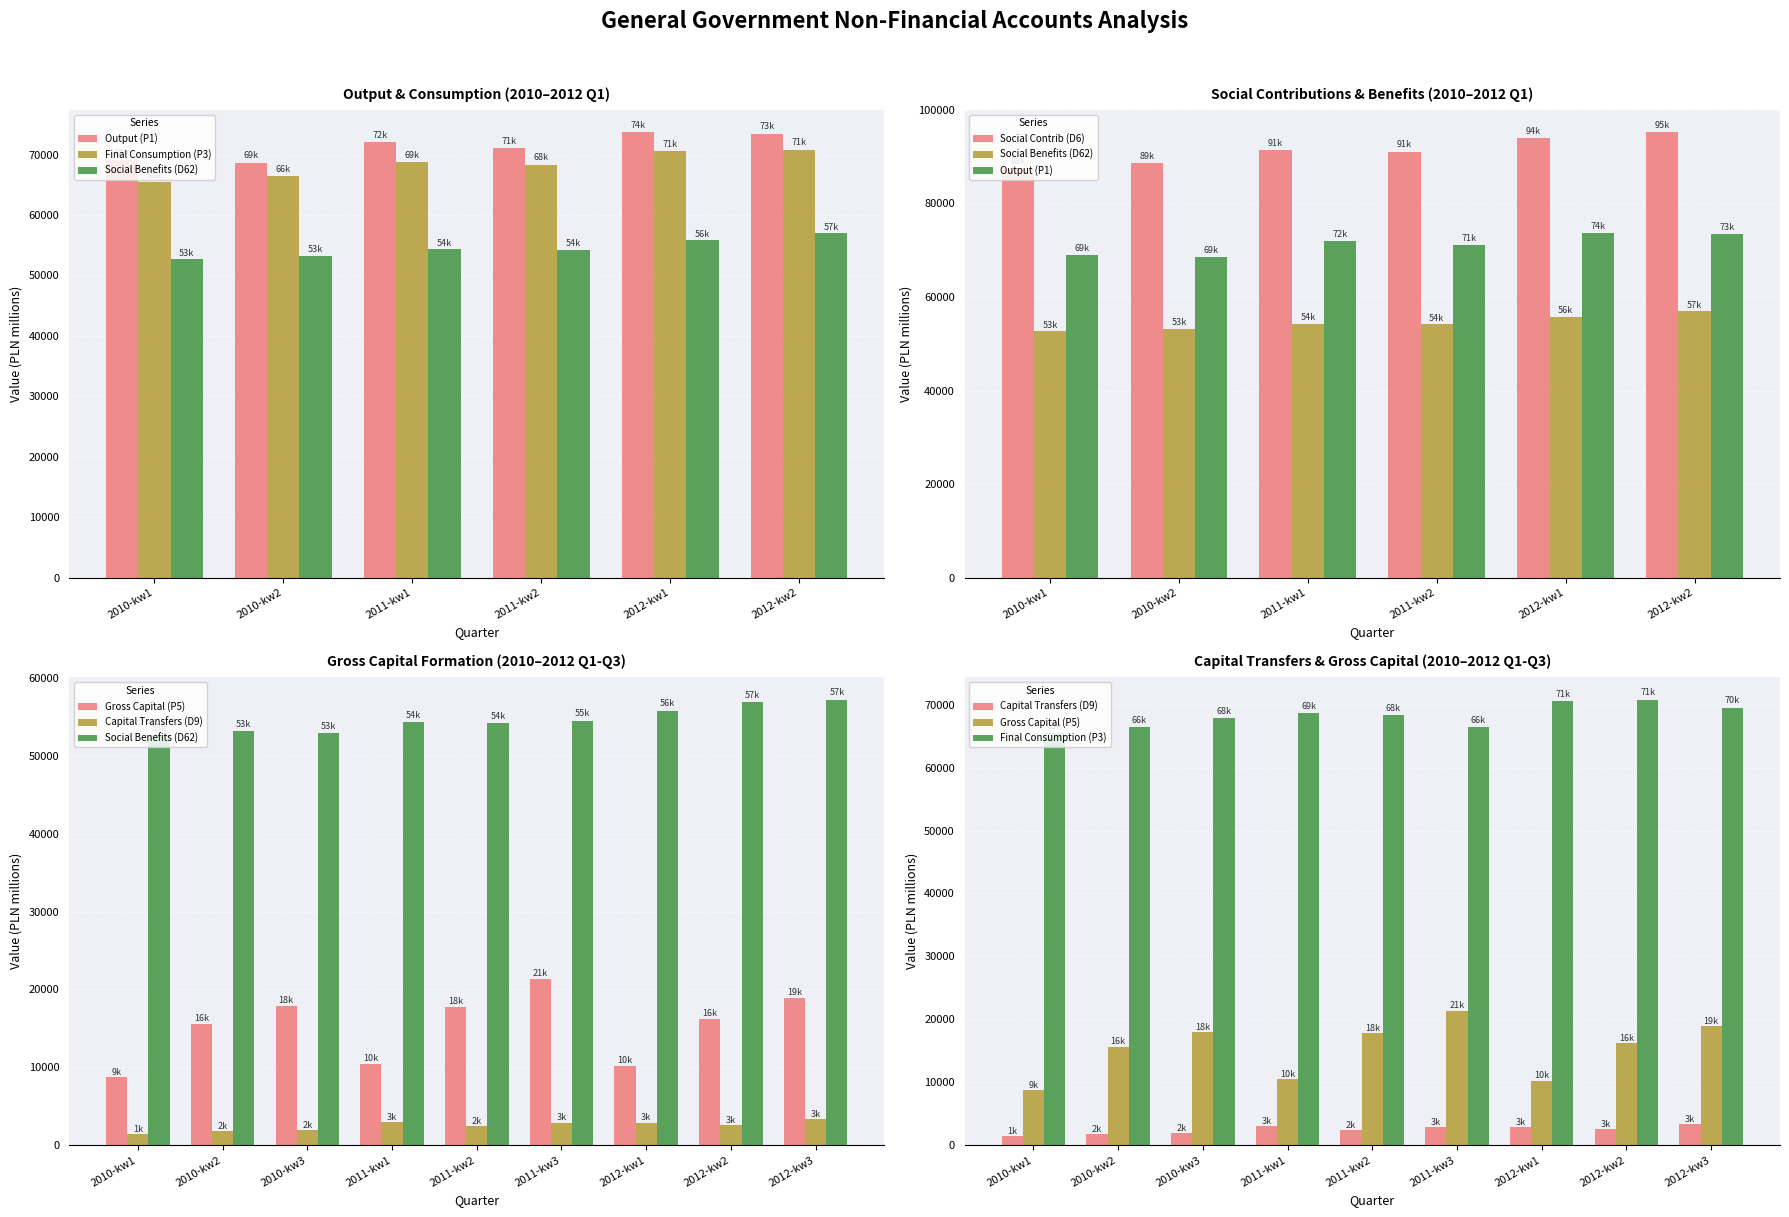

Is it true that Social Benefits (D62) equals 36645 at 2014-kw2?

False